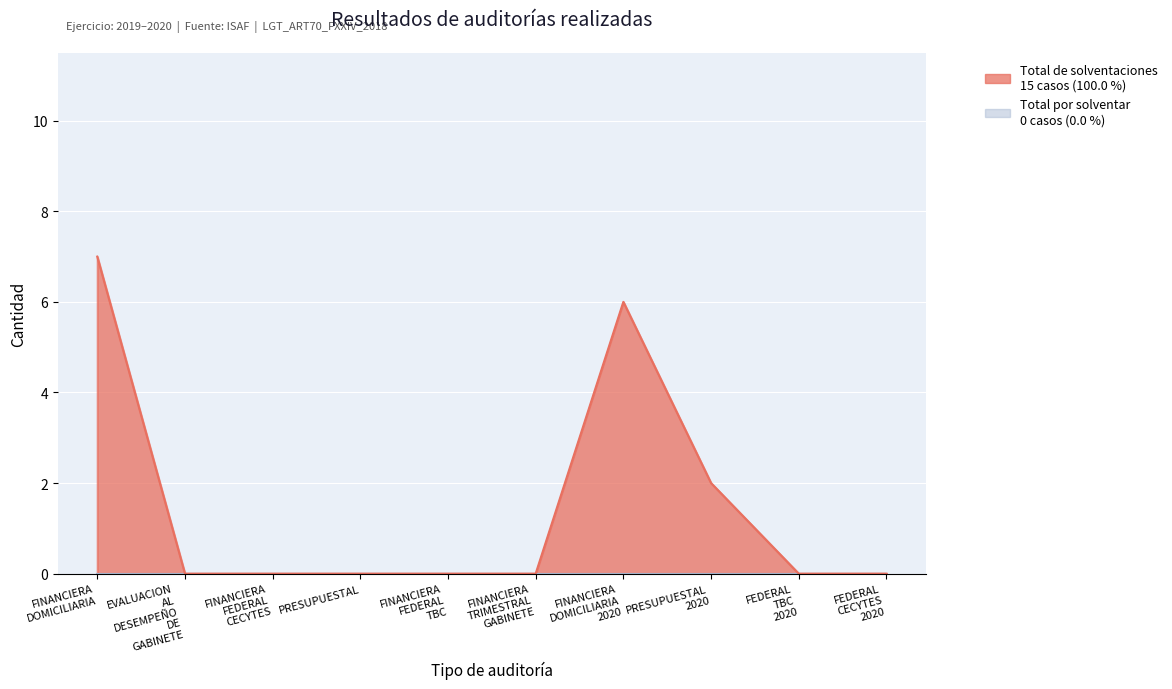

What is the greatest value displayed?

7